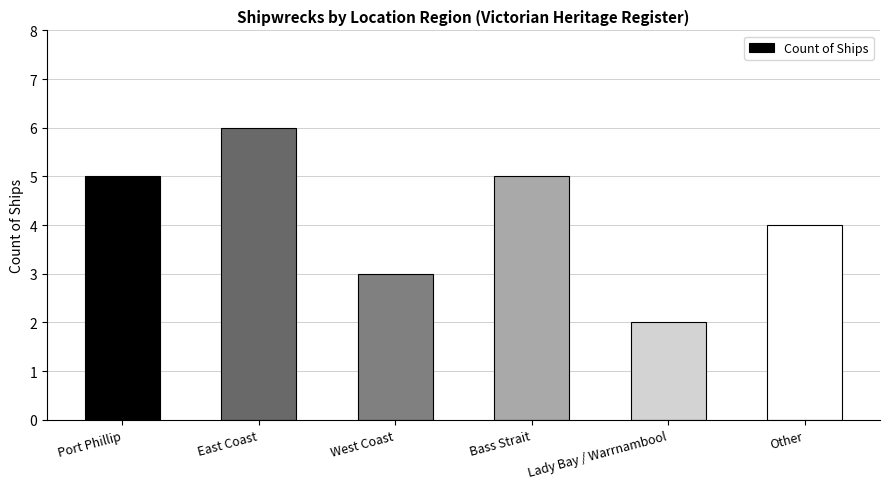

Reading left to right, transcribe all the data shown in this chart.

Port Phillip=5	East Coast=6	West Coast=3	Bass Strait=5	Lady Bay / Warrnambool=2	Other=4